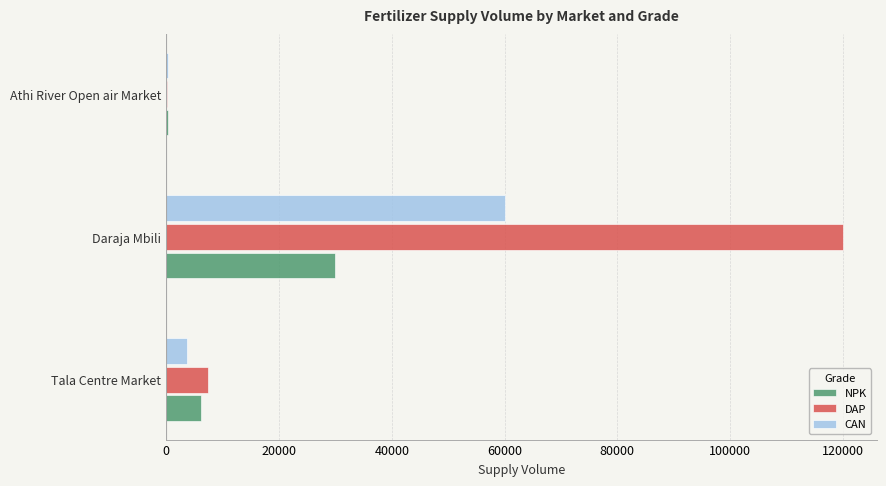

At which category is the sum across all series the highest?

Daraja Mbili